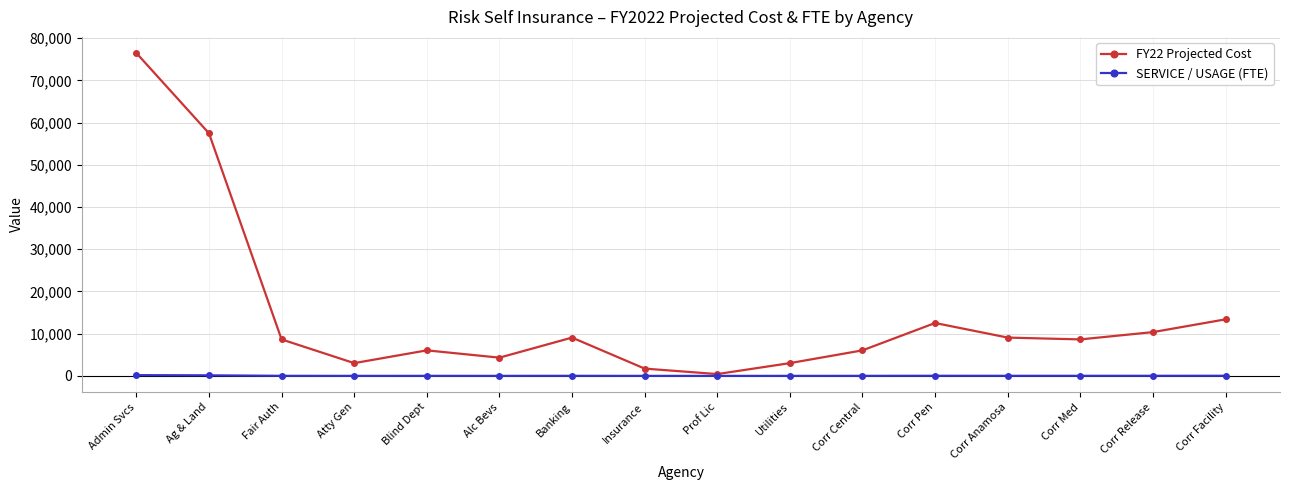

At which label is FY22 Projected Cost closest to 38448?

Ag & Land